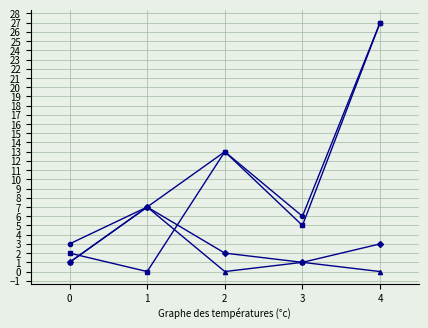

Which label corresponds to the largest value in the chart?

4